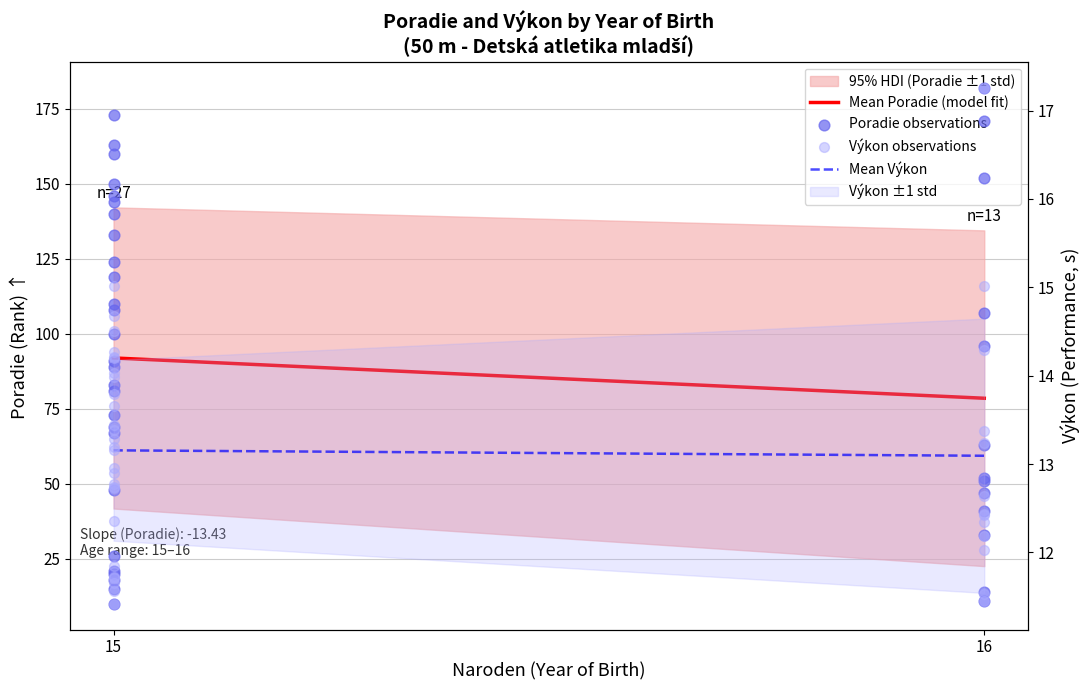

Which series has the widest spread of Y values?

Poradie